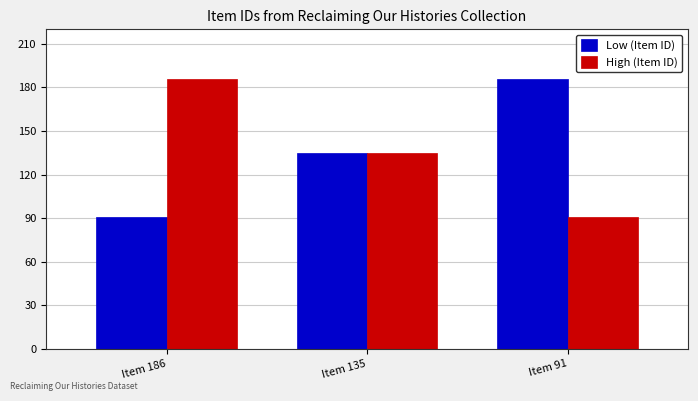

Is the value of High (Item ID) at Item 135 greater than the value of Low (Item ID) at Item 186?

Yes